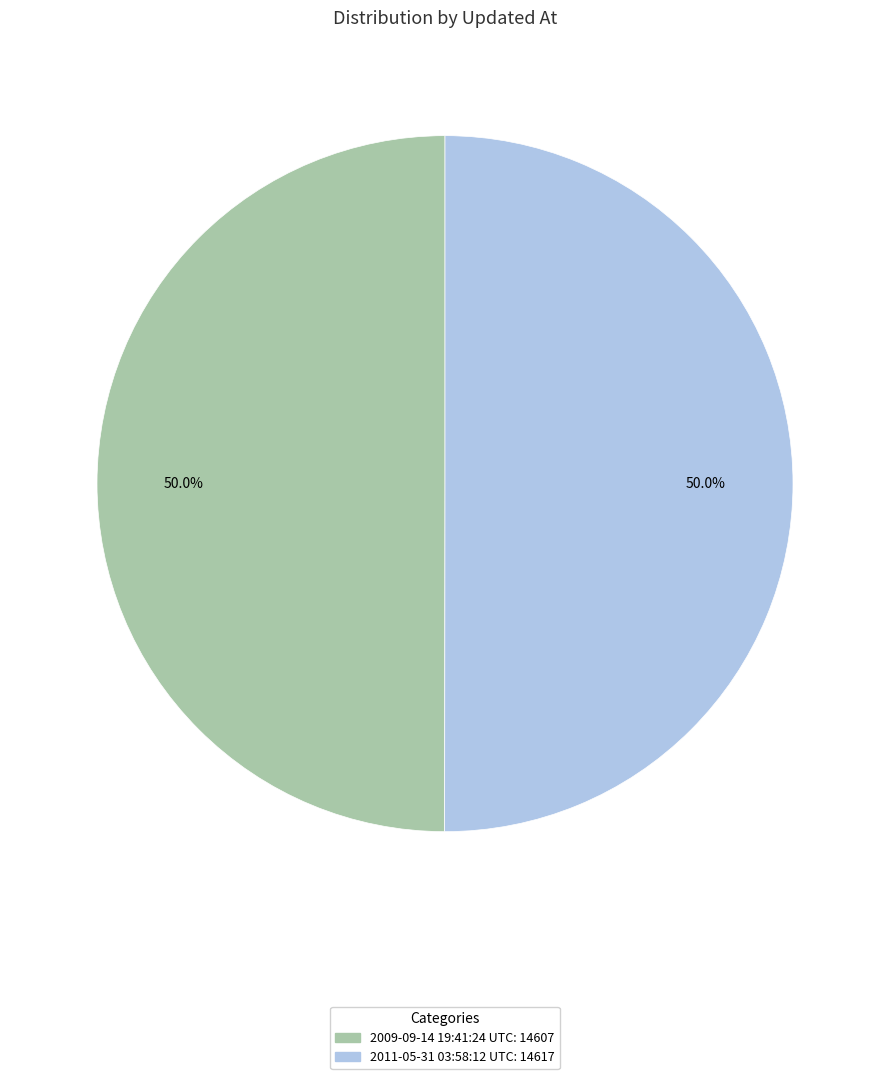

What portion of the pie excludes 2011-05-31 03:58:12 UTC?

50.0%